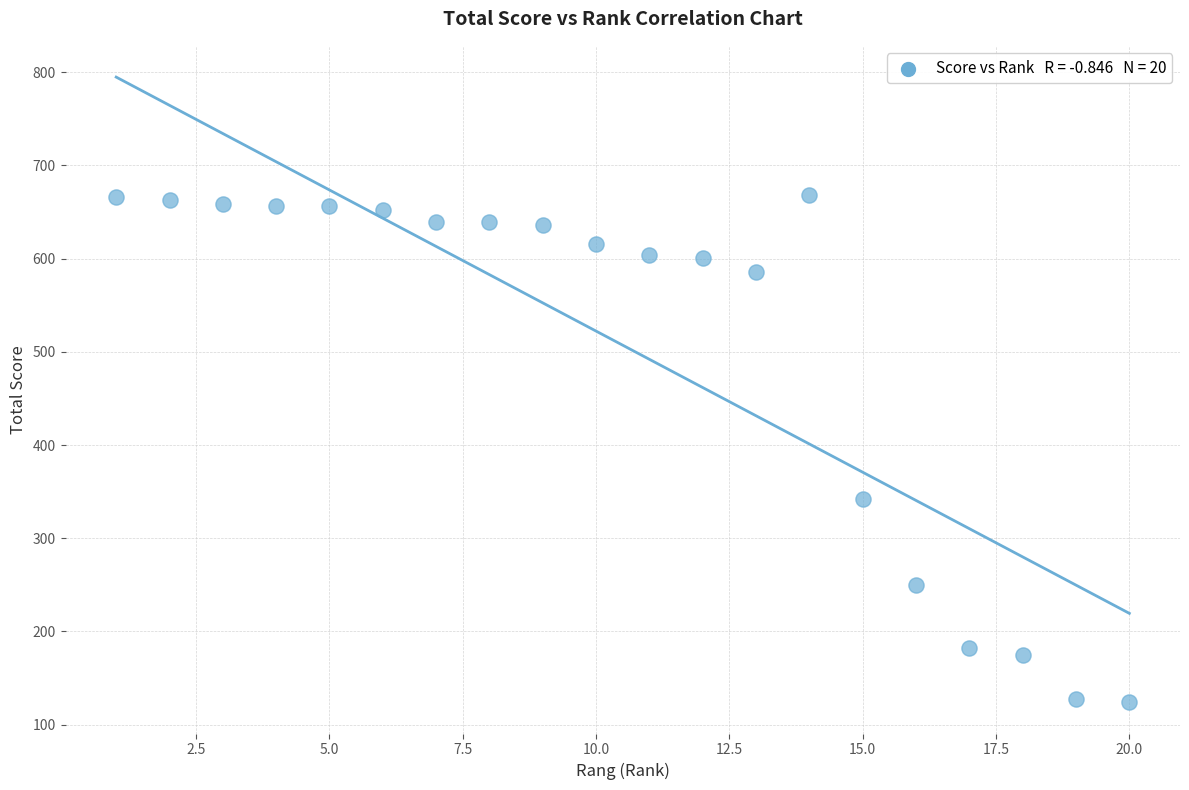

What Y value in the scatter plot is closest to 396?

342